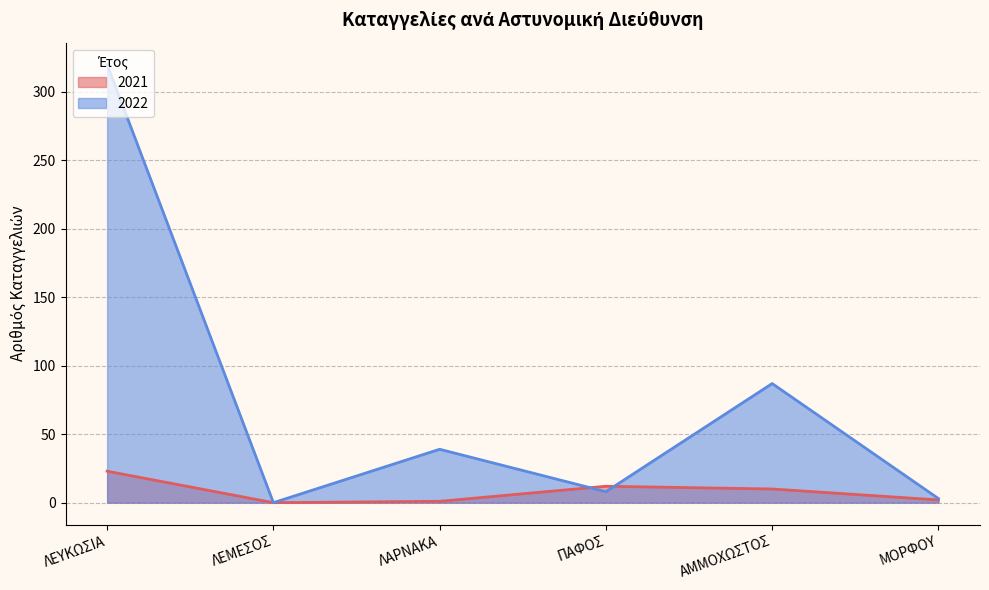

Which series has the largest total across all categories?

2022